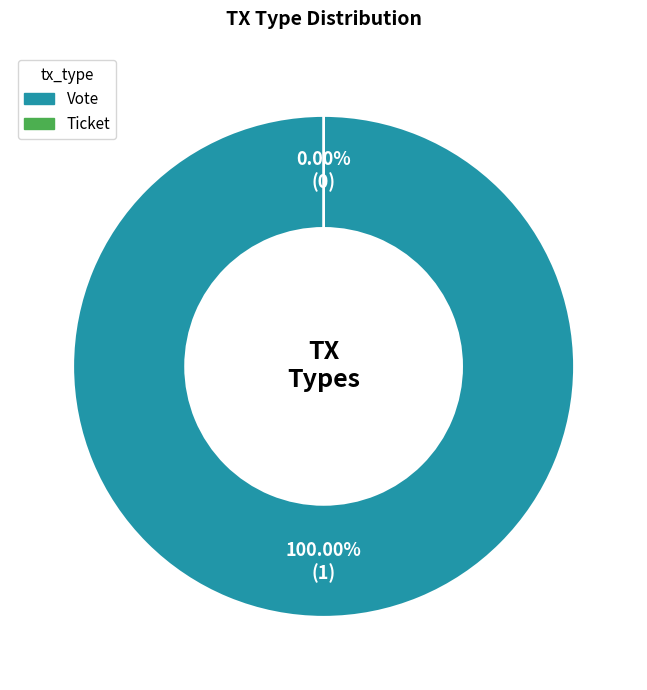

What is the change in value from Vote to Ticket?

-1